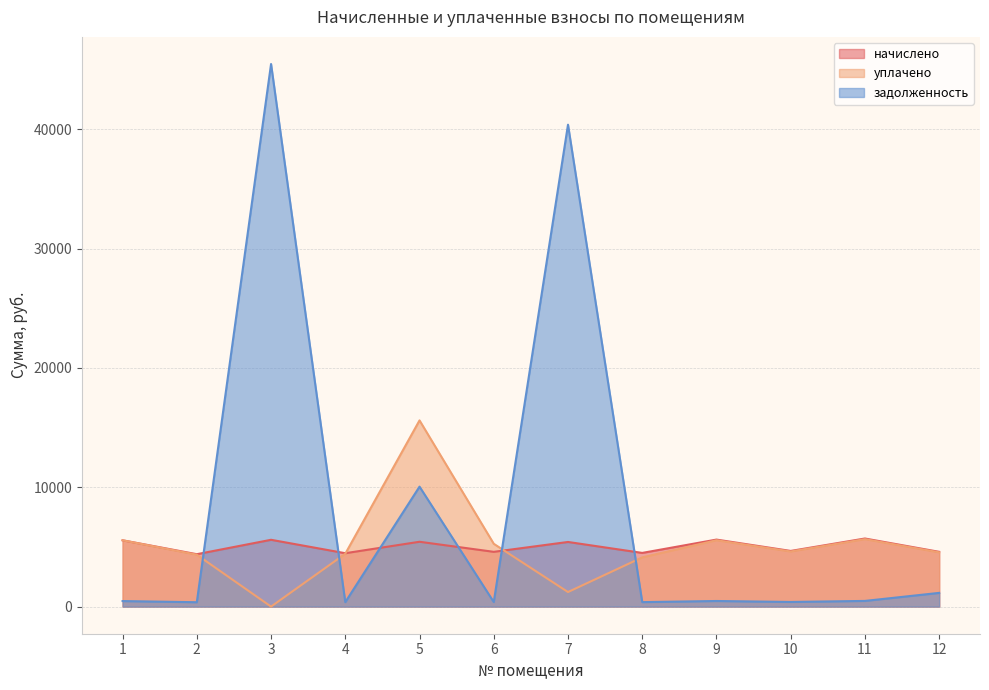

Is the value of задолженность at 2 greater than the value of начислено at 5?

No